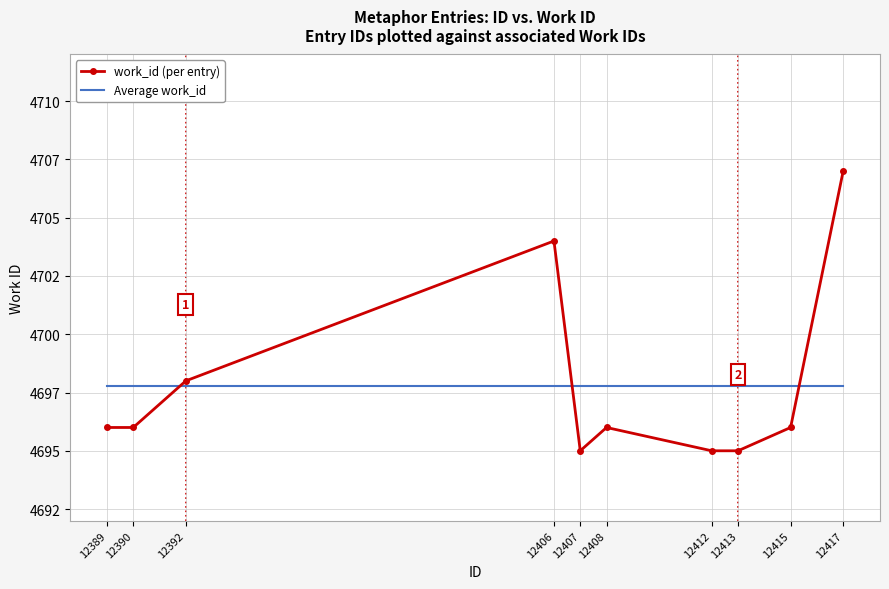

List the series in order of their peak value, highest first.

work_id (per entry), Average work_id